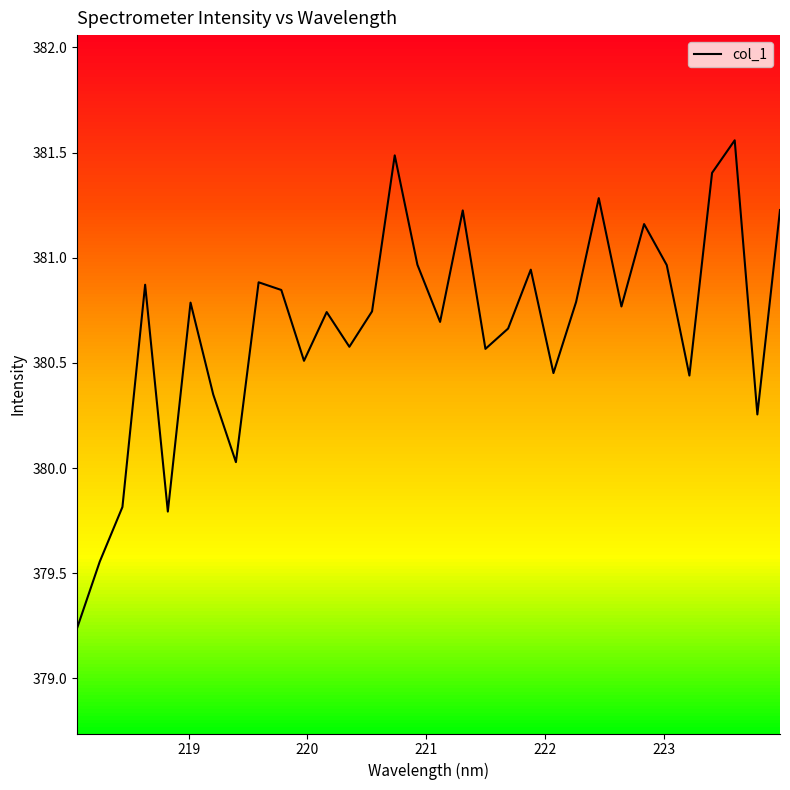

What is the difference between the maximum and minimum values?

2.3